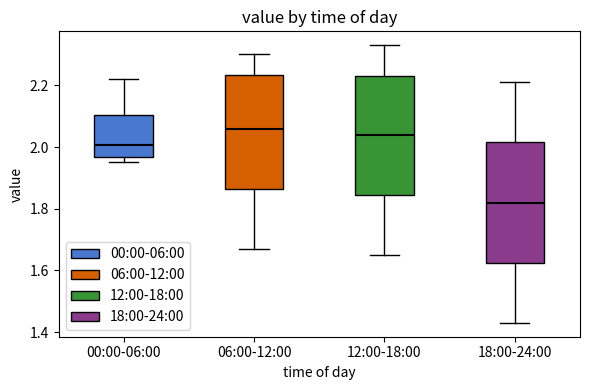

Where does the lower whisker of the box for 18:00-24:00 end on the y-axis? The values are not printed on the chart, so give them approximately, as read against the axis.

1.44